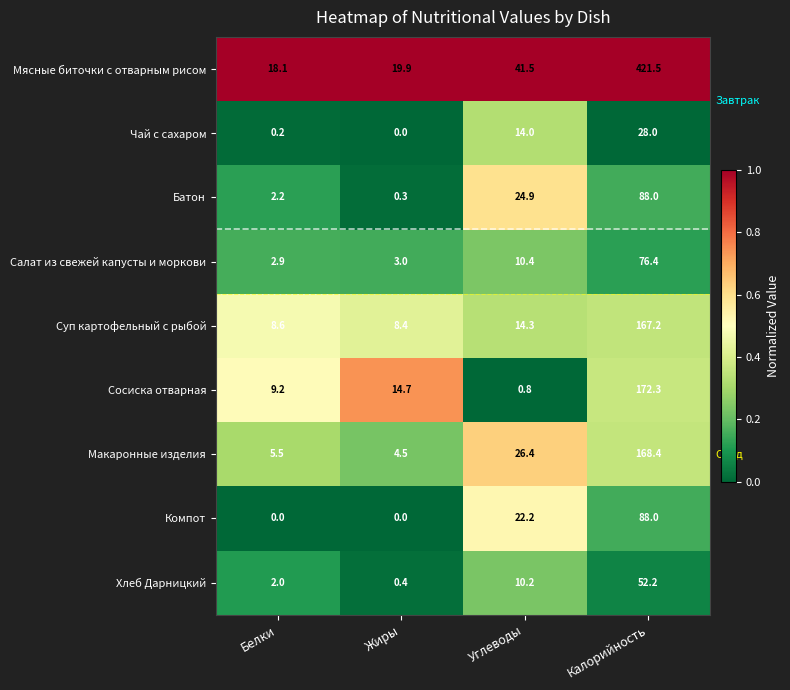

At which category is the sum across all series the highest?

Калорийность